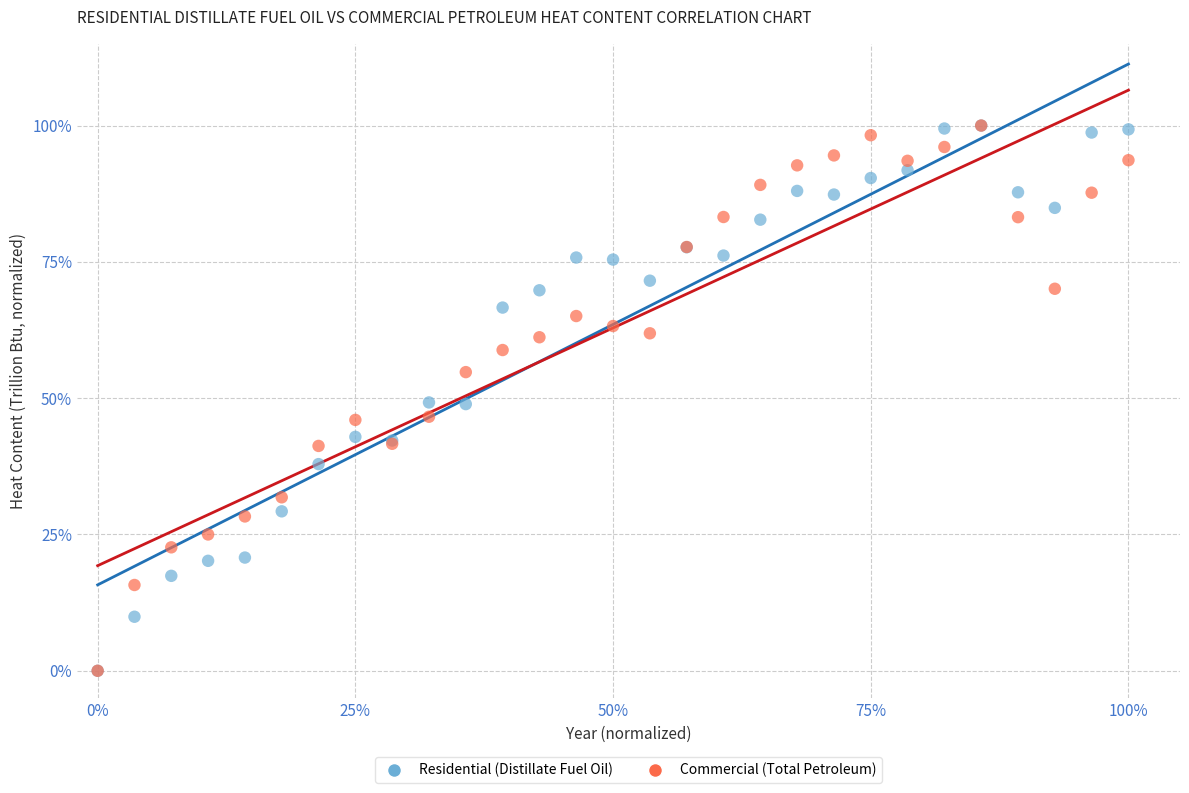

What are all the series names shown in the legend?

Residential (Distillate Fuel Oil), Commercial (Total Petroleum)